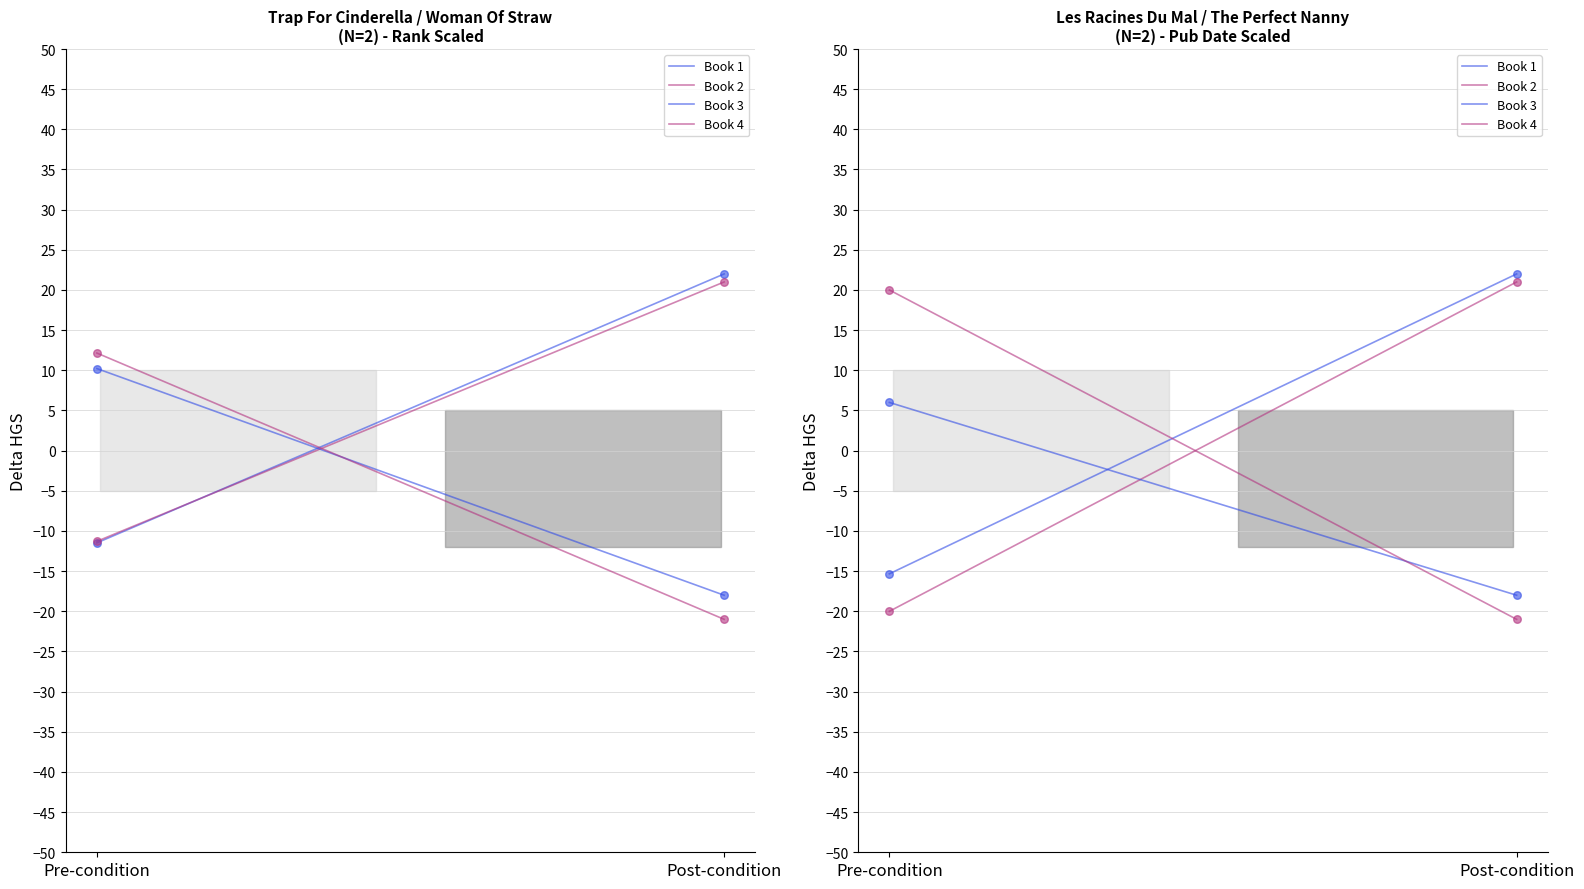

What are all the series names shown in the legend?

Book 1, Book 2, Book 3, Book 4